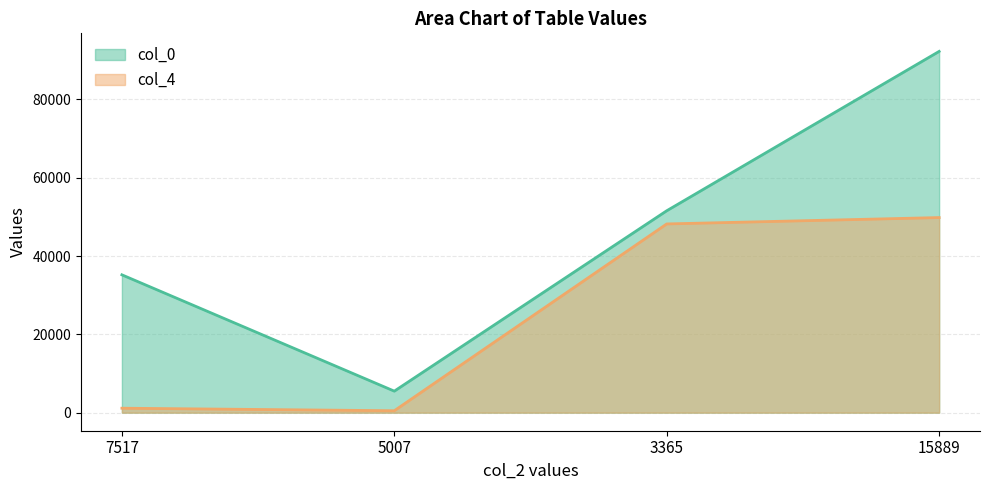

Rank the series by their average value, from lowest to highest.

col_4, col_0